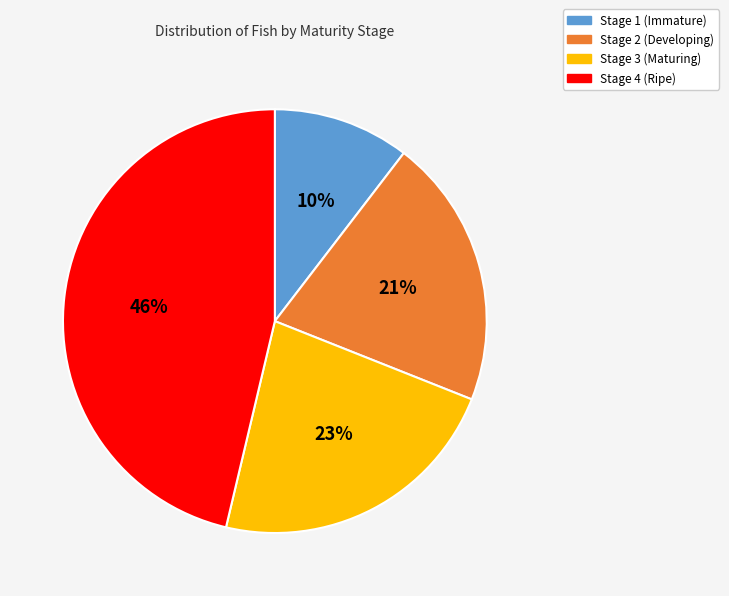

Is Stage 2 the majority of the pie?

No